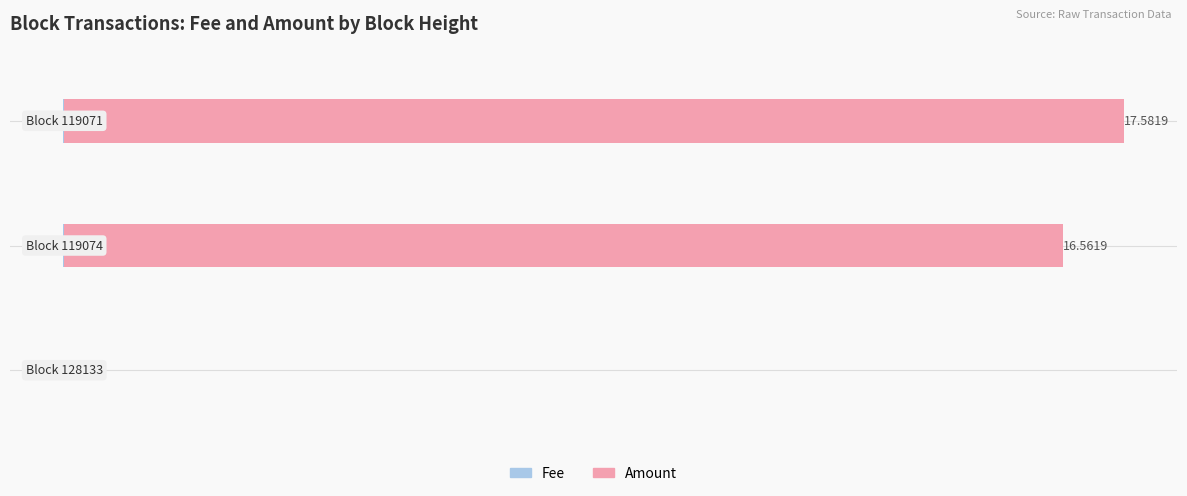

Which series has the largest total across all categories?

Amount